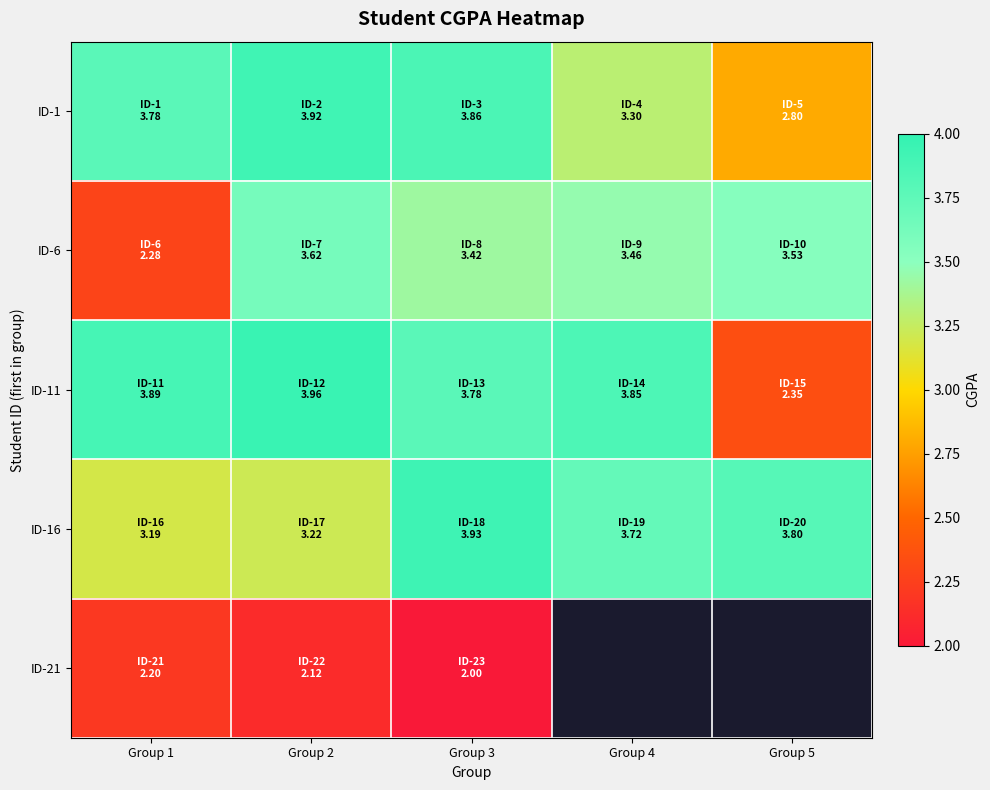

At which label is ID-6 closest to 2?

Group 1